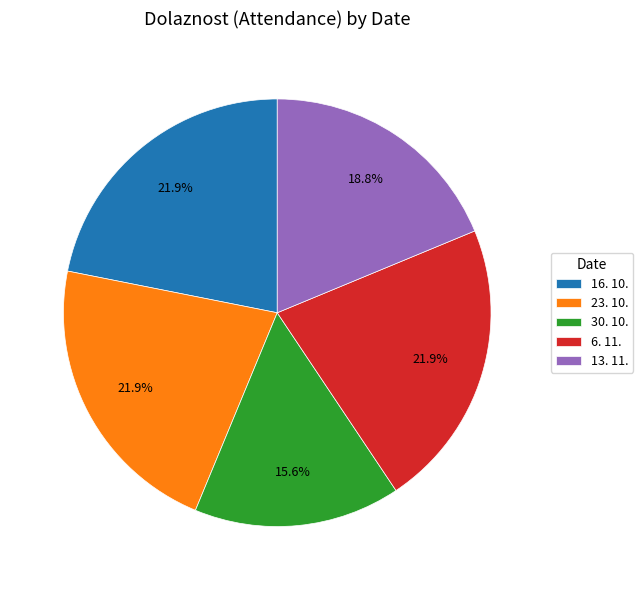

What is the ratio of the value at 23. 10. to the value at 30. 10.?

1.4